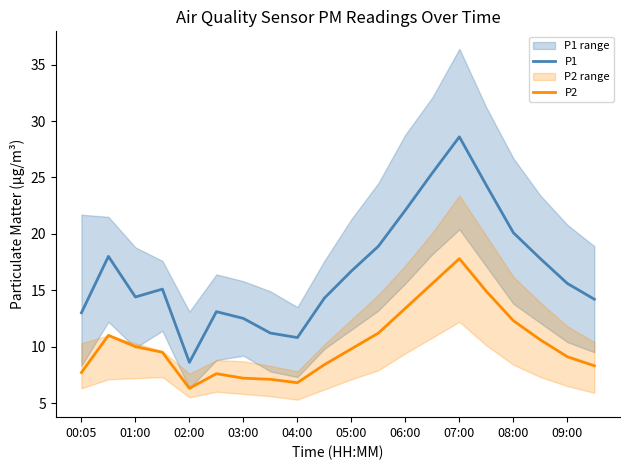

Which series has the largest total across all categories?

P1